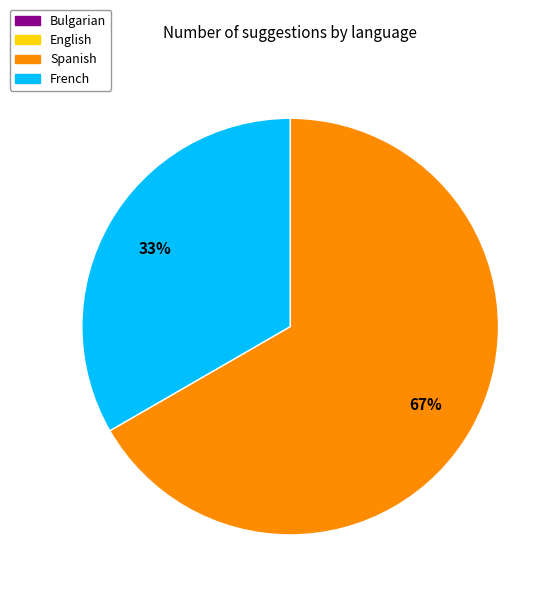

Which slice is the largest?

Spanish